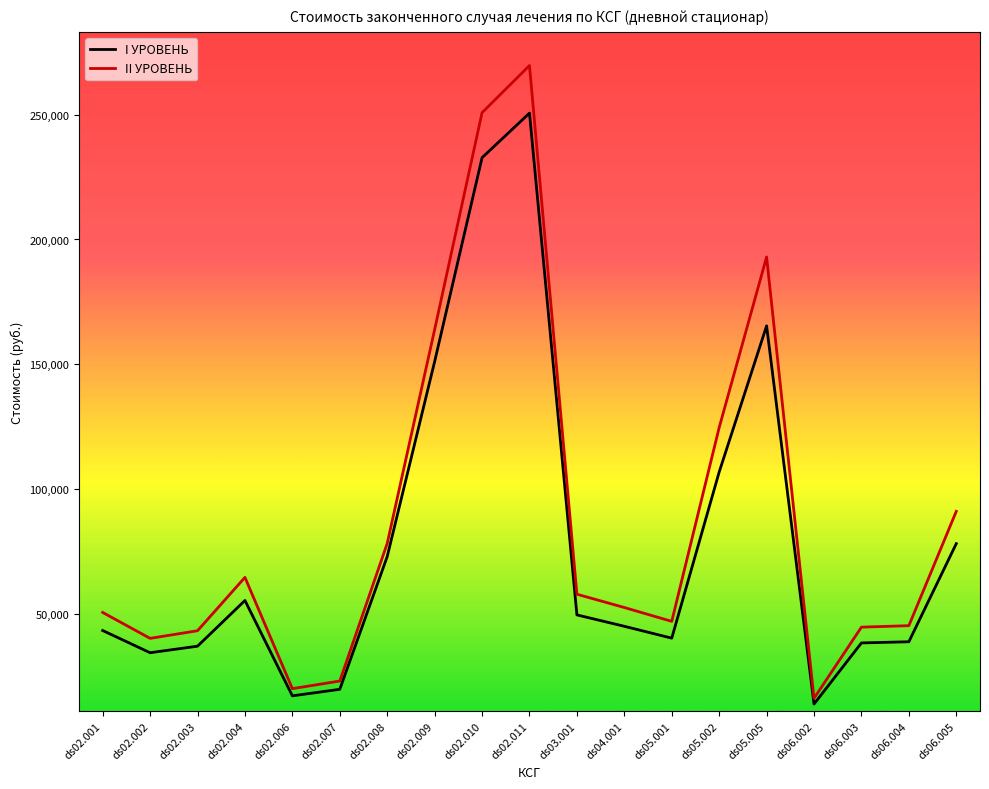

True or false: I УРОВЕНЬ and II УРОВЕНЬ intersect in this chart.

False